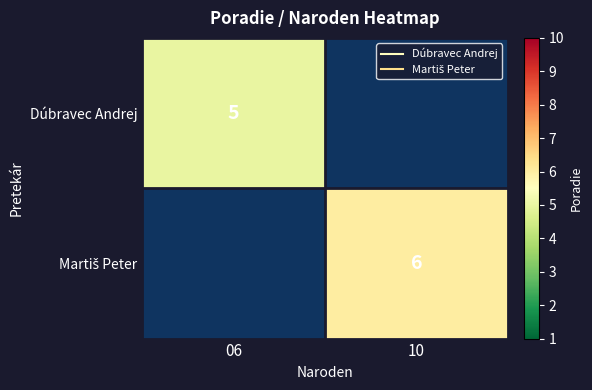

Which series has the widest spread of values?

Dúbravec Andrej